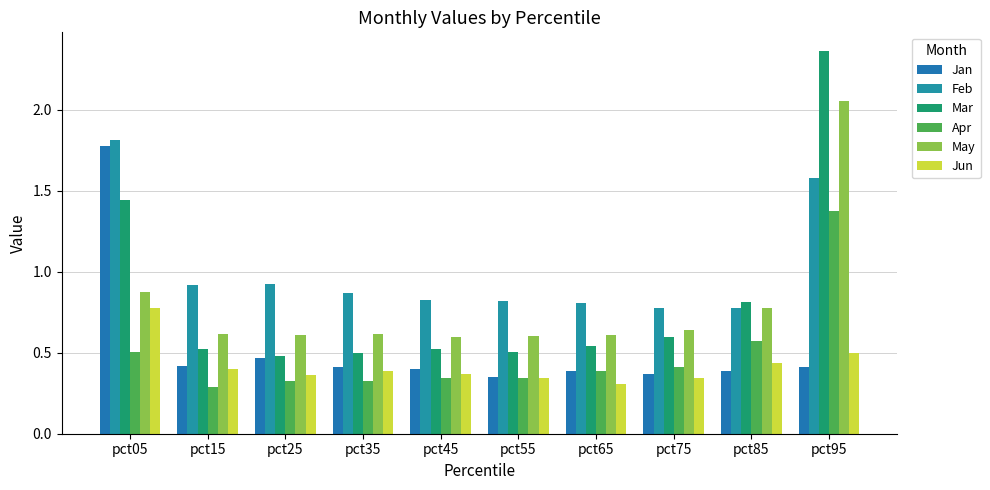

What is the sum of the Mar values at pct95 and pct05?

3.8